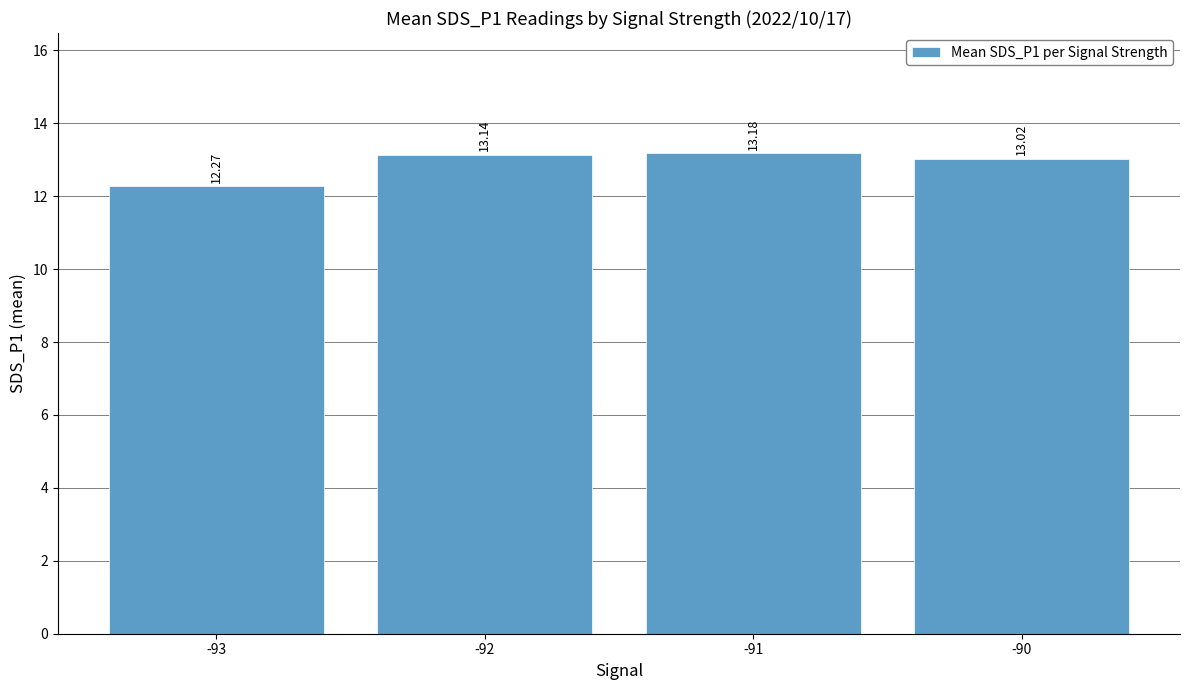

Are the bars grouped side by side (vs. stacked)?

No